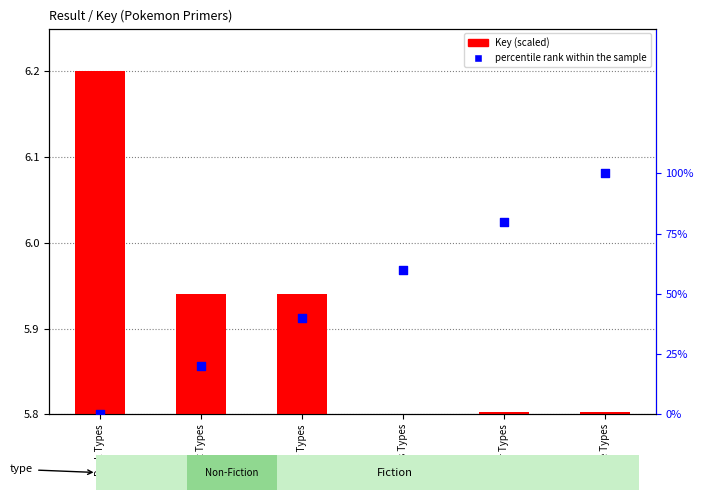

What are all the series names shown in the legend?

Key (scaled), percentile rank within the sample